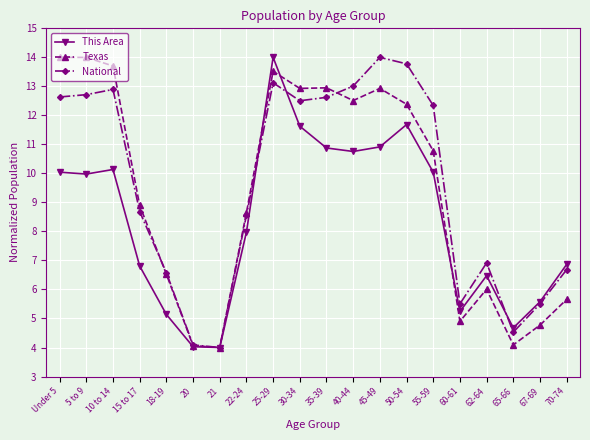

True or false: This Area has more than 1 interior local peaks.

True